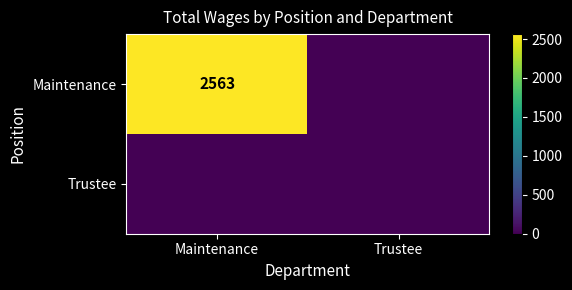

Rank the categories by Trustee value from highest to lowest.

Maintenance, Trustee